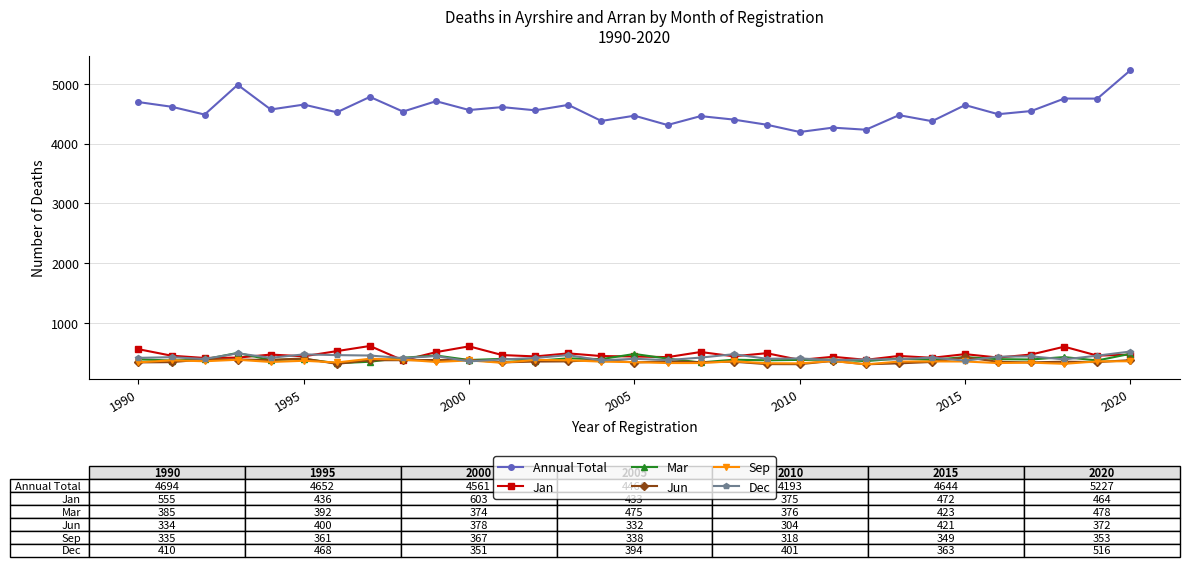

True or false: Sep and Mar cross at least once.

True